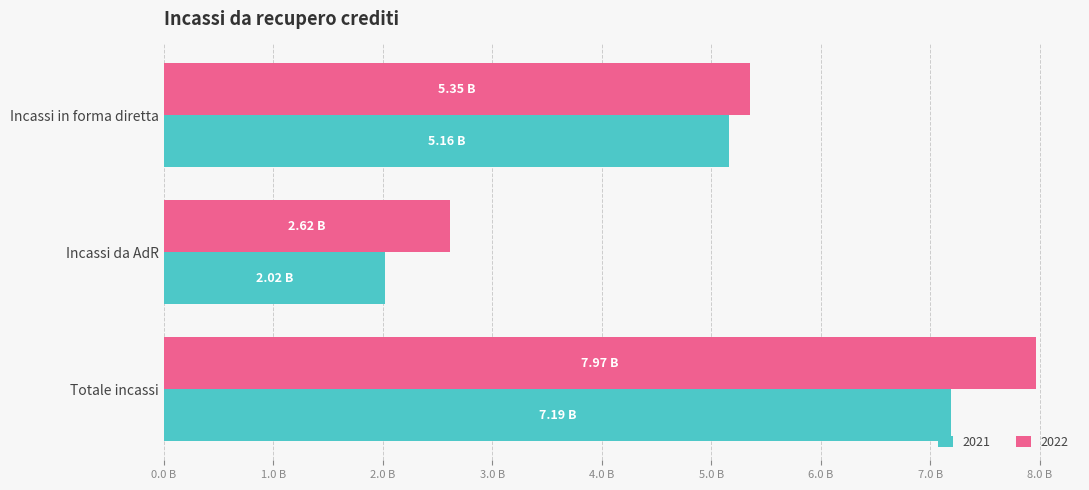

What is the label of the 1st bar from the right?

Totale incassi